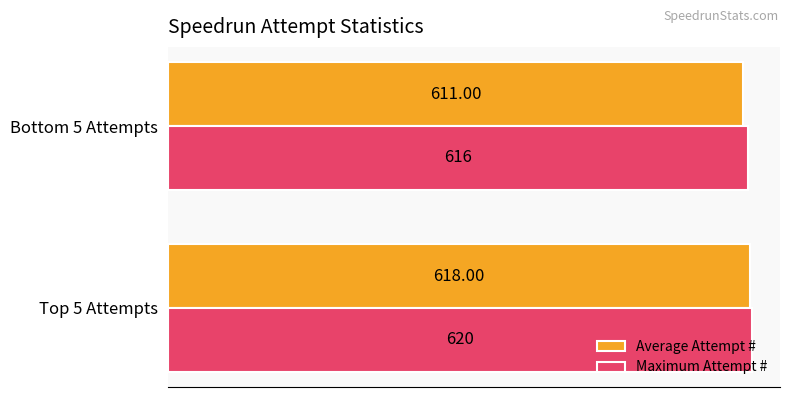

What is the difference between the maximum and minimum values in the Maximum Attempt # series?

4